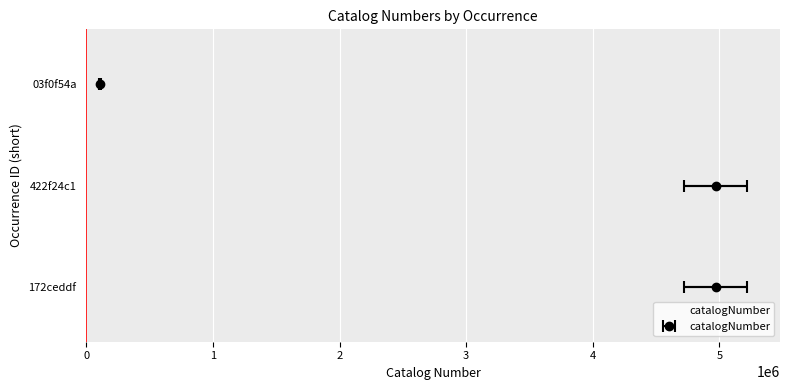

The value at 03f0f54a is 70993. True or false?

False